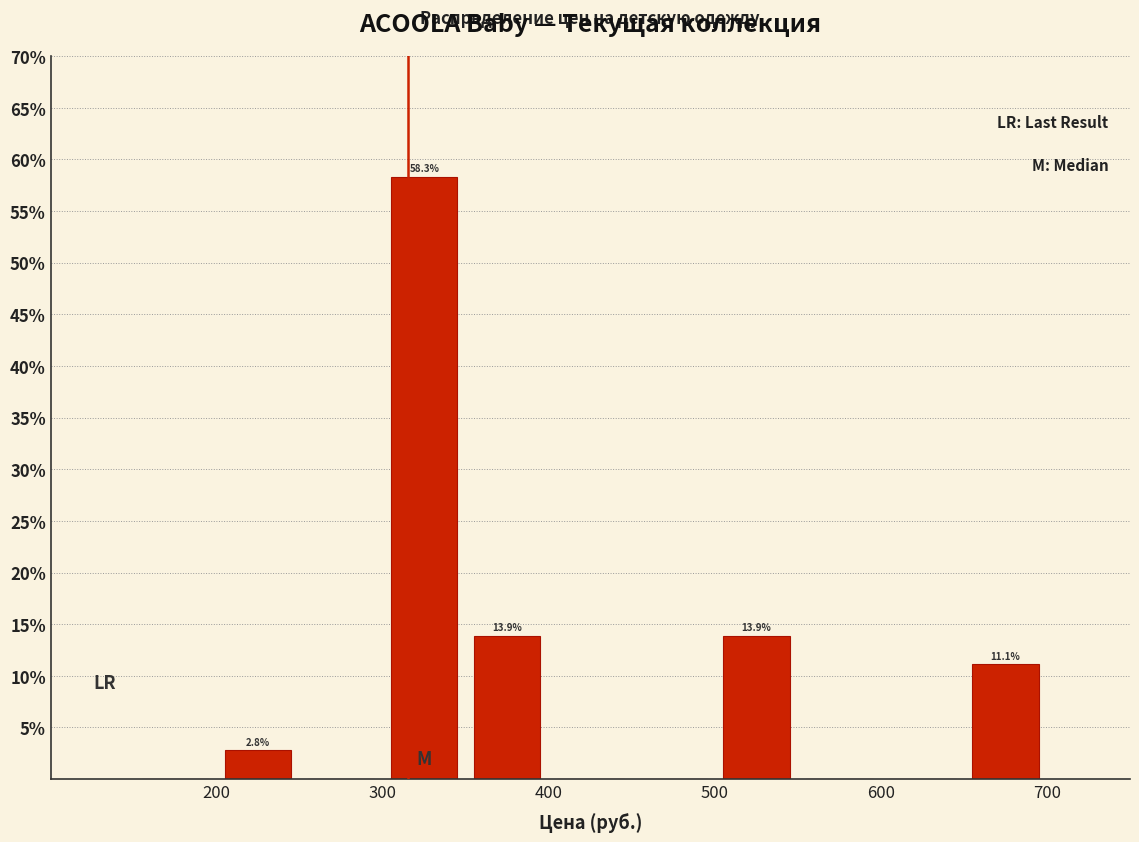

Which range on the x-axis has the tallest bar?

300 to 350